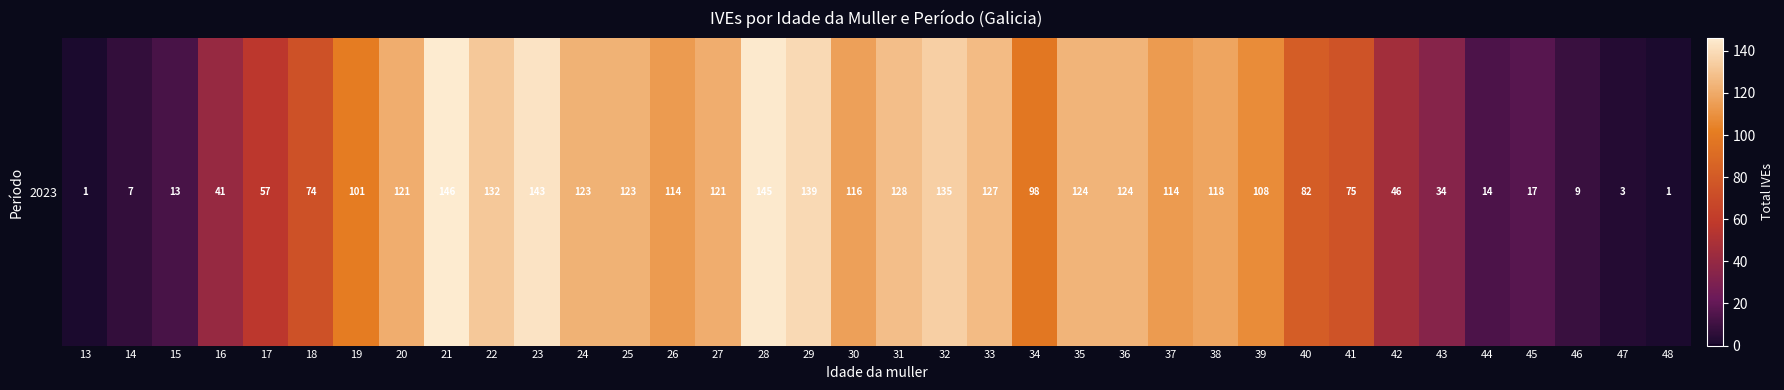

What is the ratio of the value at 20 to the value at 41?

1.6